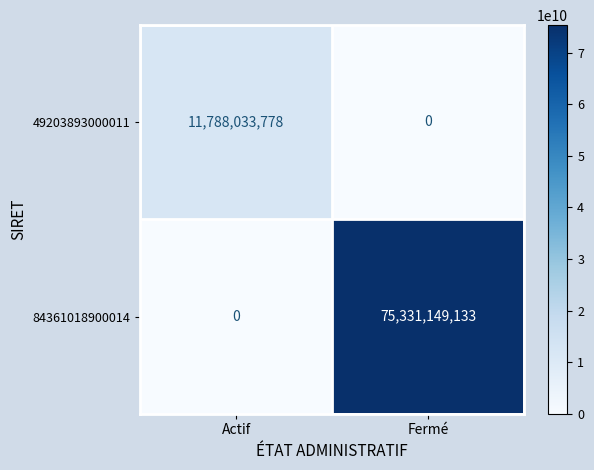

Reading right to left, what are all the values shown in this chart?

49203893000011: 0	11788033778
84361018900014: 75331149133	0